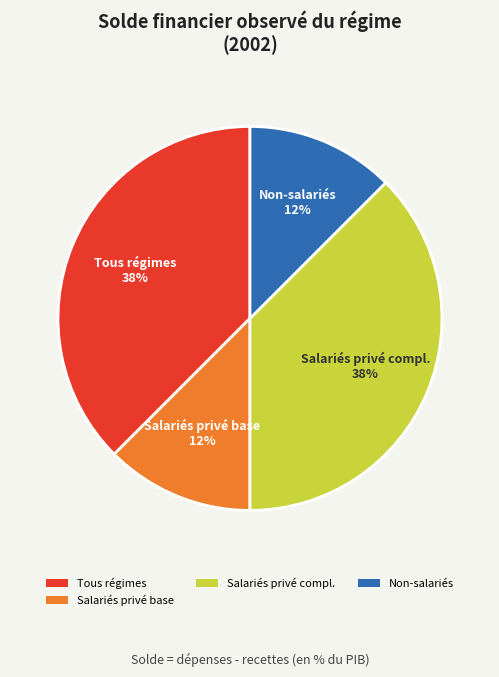

Is there any slice that represents more than half of the pie?

No